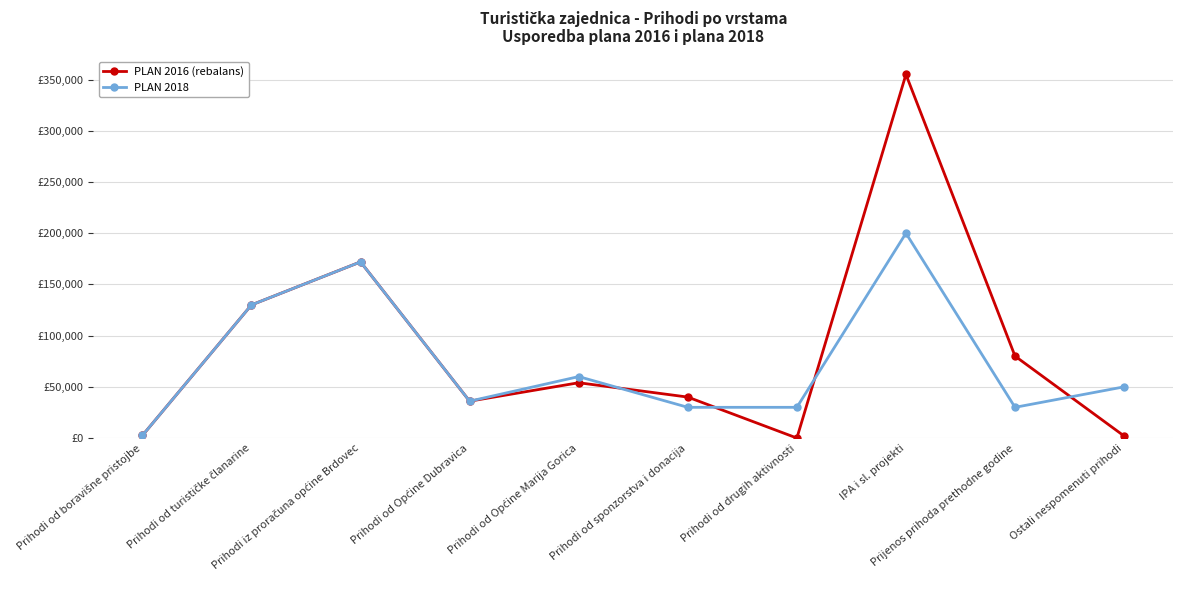

What is the difference between the maximum and second lowest values in the PLAN 2016 (rebalans) series?

353000